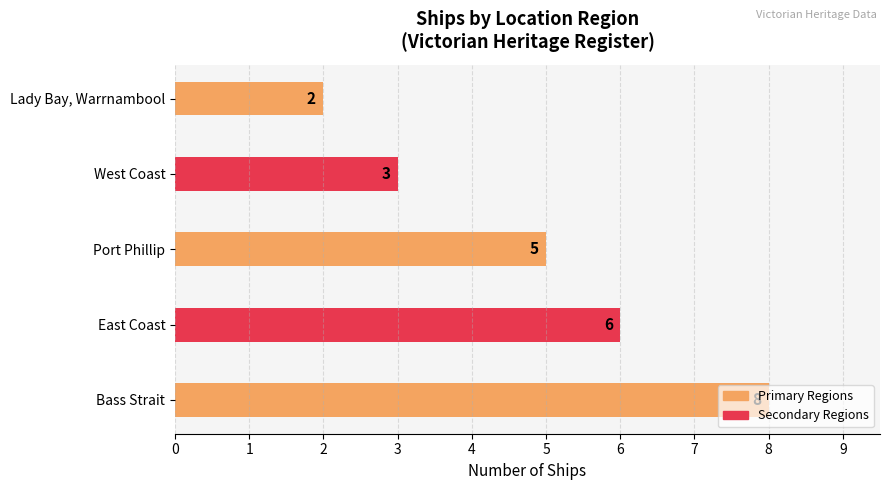

Which label corresponds to the smallest value in the chart?

Lady Bay, Warrnambool